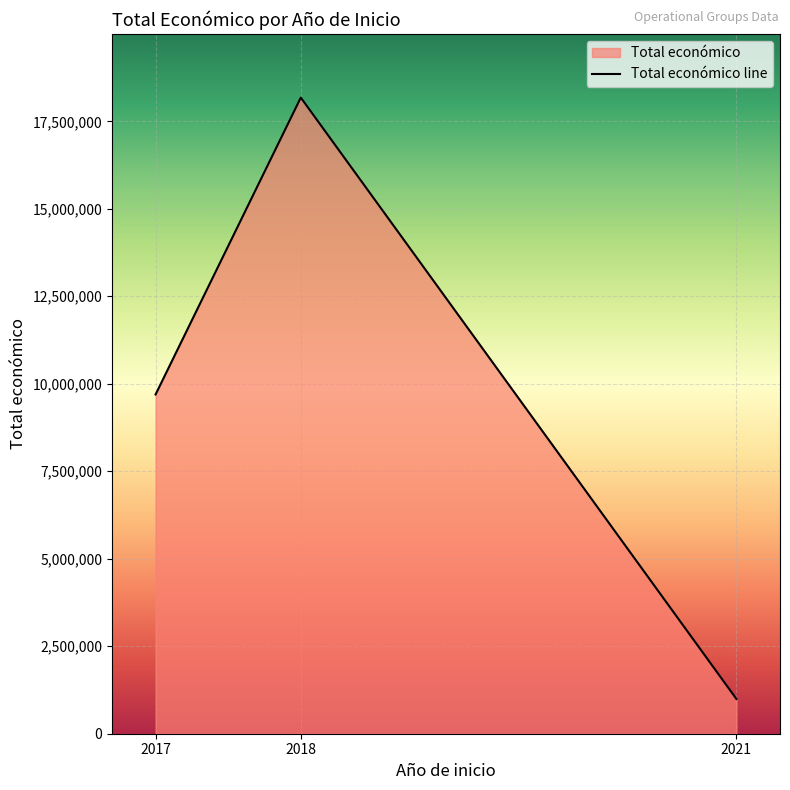

What is the difference between the maximum and minimum values?

17185341